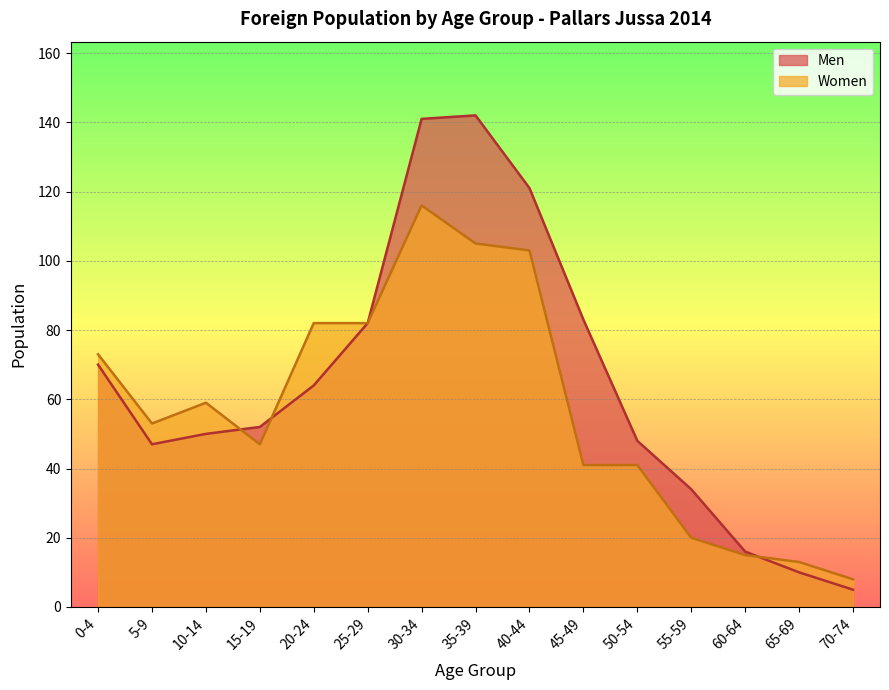

True or false: Women has more than 0 interior local peaks.

True